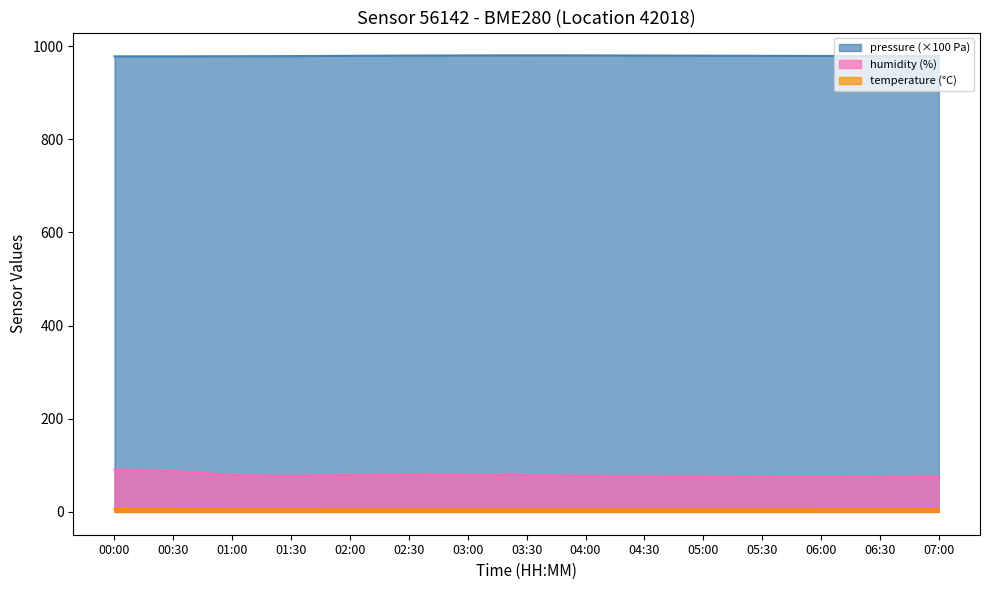

Count the number of data series in this chart.

3